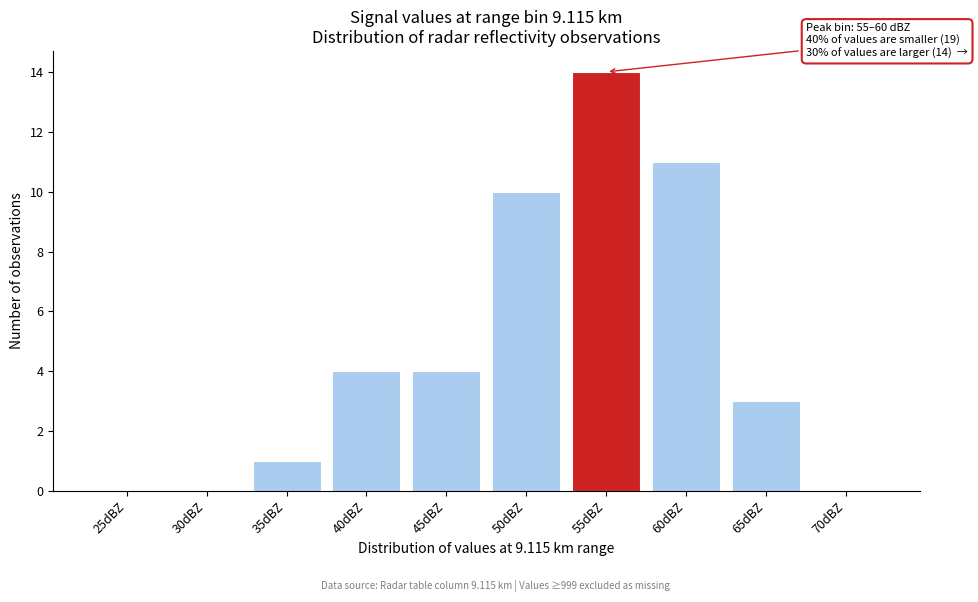

Reading left to right, list all the values displayed in this chart.

25dBZ=0	30dBZ=0	35dBZ=1	40dBZ=4	45dBZ=4	50dBZ=10	55dBZ=14	60dBZ=11	65dBZ=3	70dBZ=0